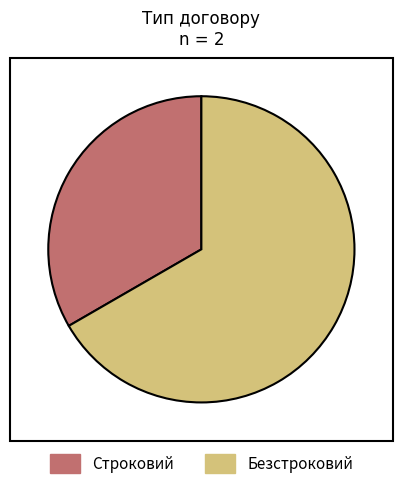

The Строковий slice represents 28% of the pie. True or false?

False